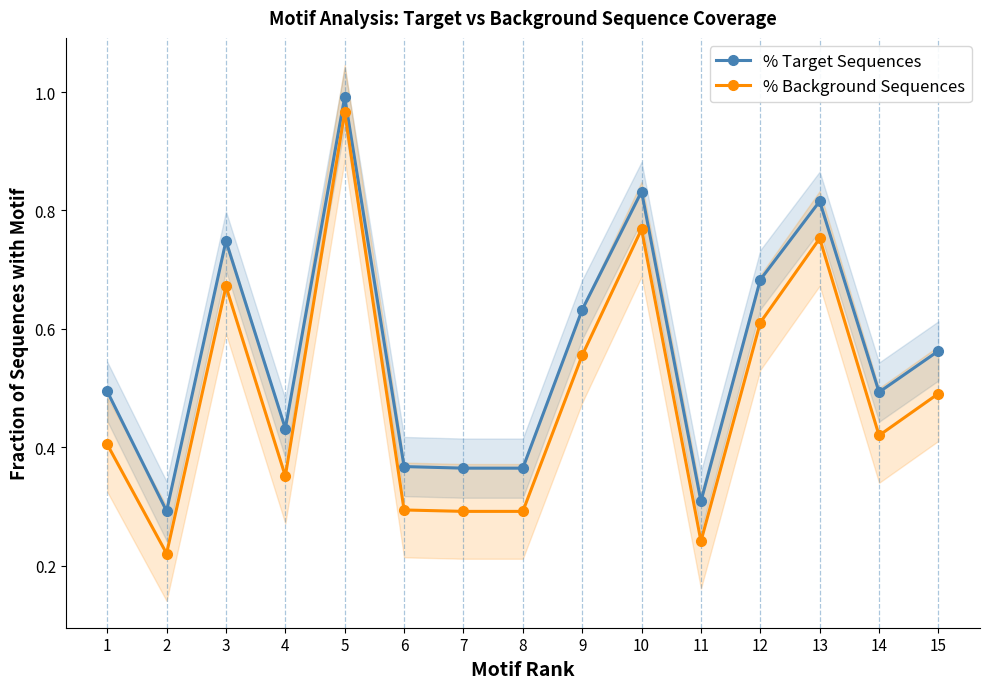

Which category has the highest value across all series?

5